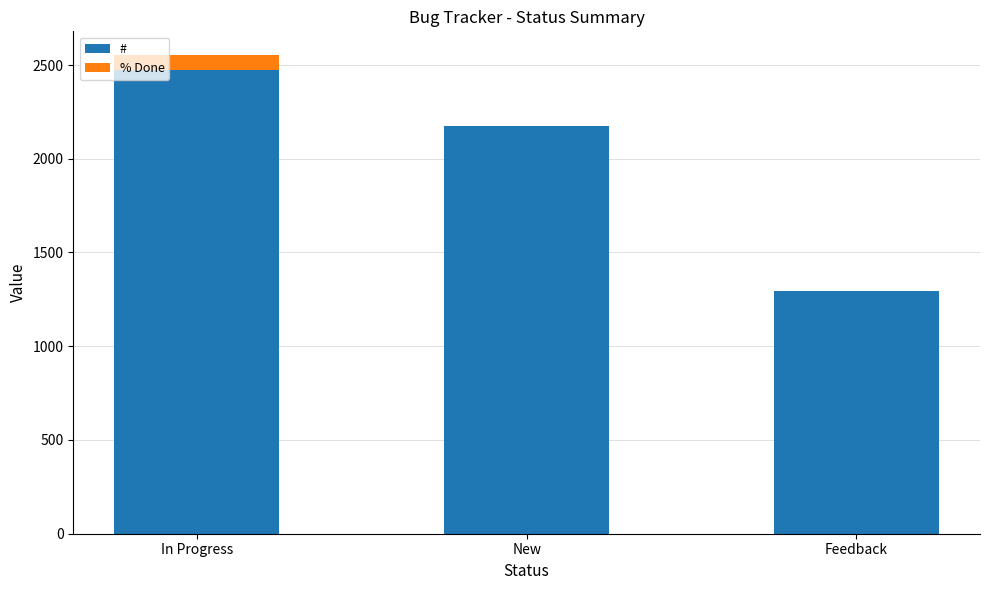

What is the highest value of the # series?

2472